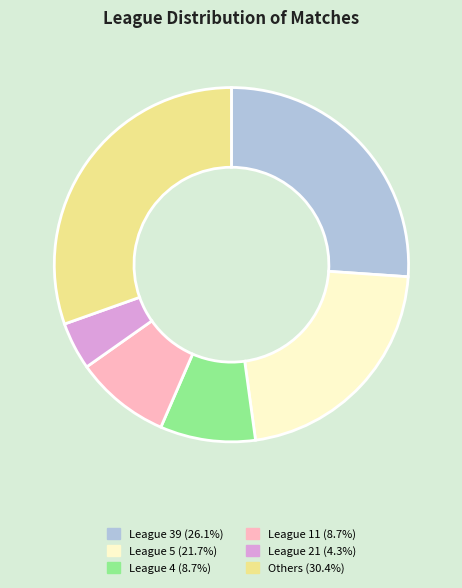

Does any single category account for the majority?

No